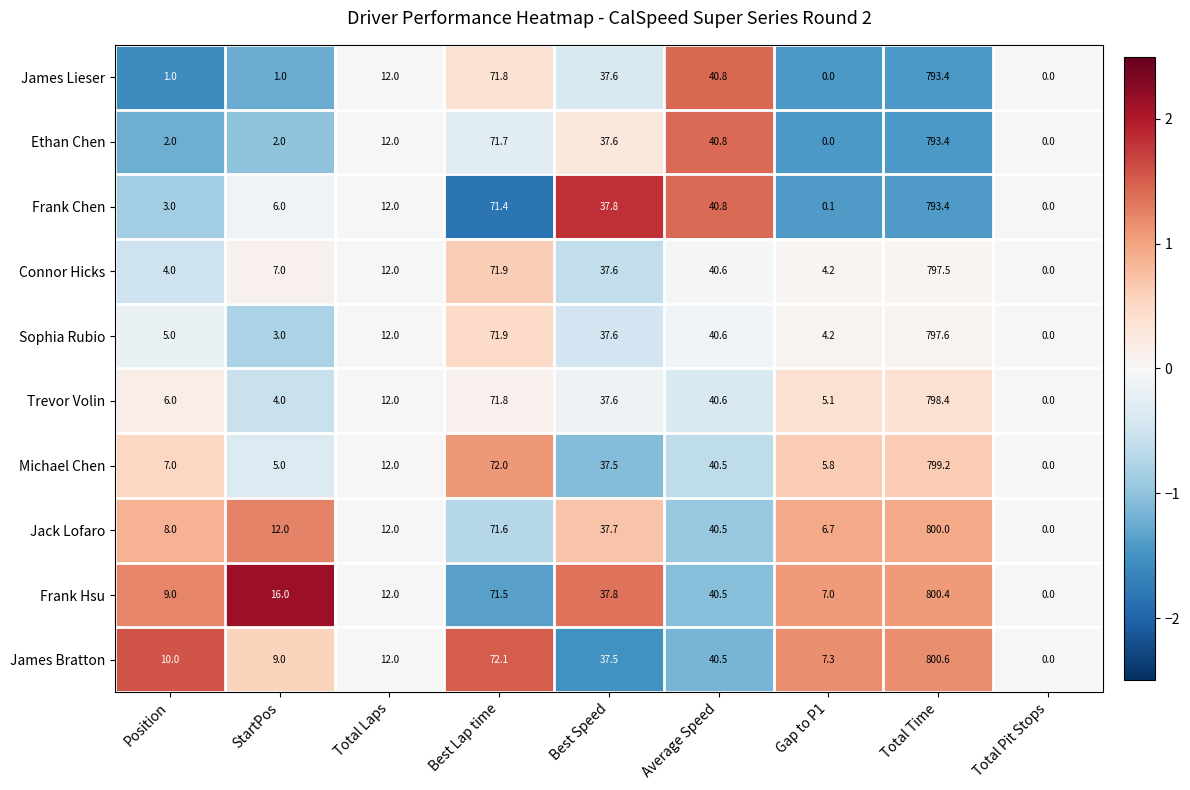

Between Position and Best Lap time, which series saw the biggest shift?

James Lieser